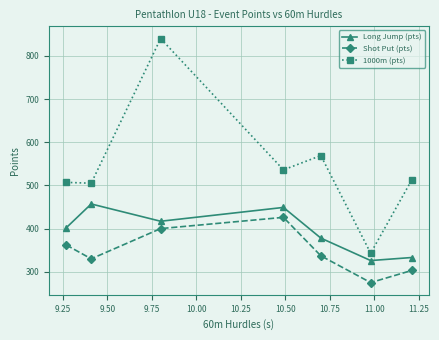

How many data points in 1000m (pts) are less than 512?

3